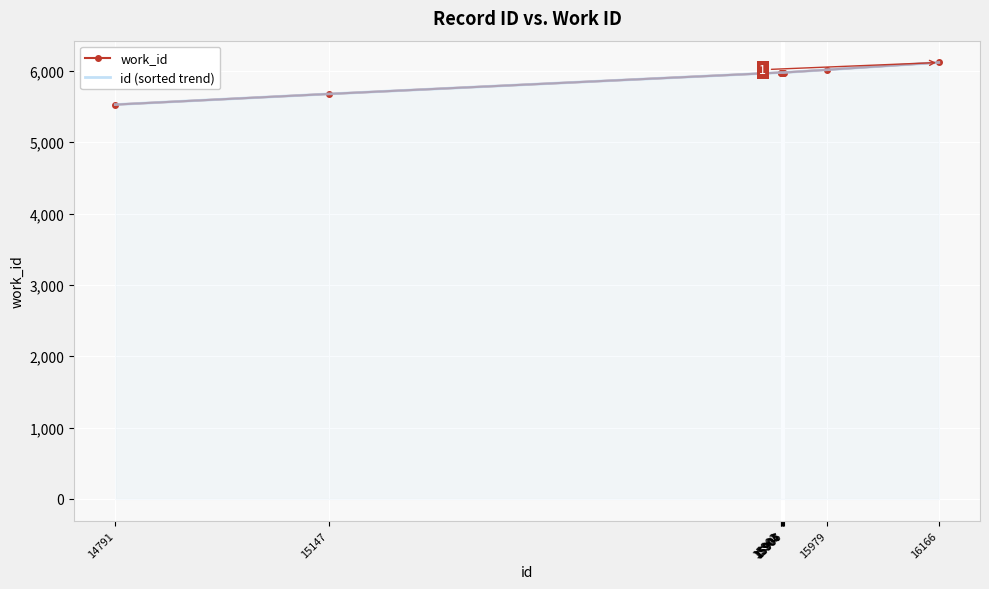

The work_id series shows 5976 at 15906. True or false?

True